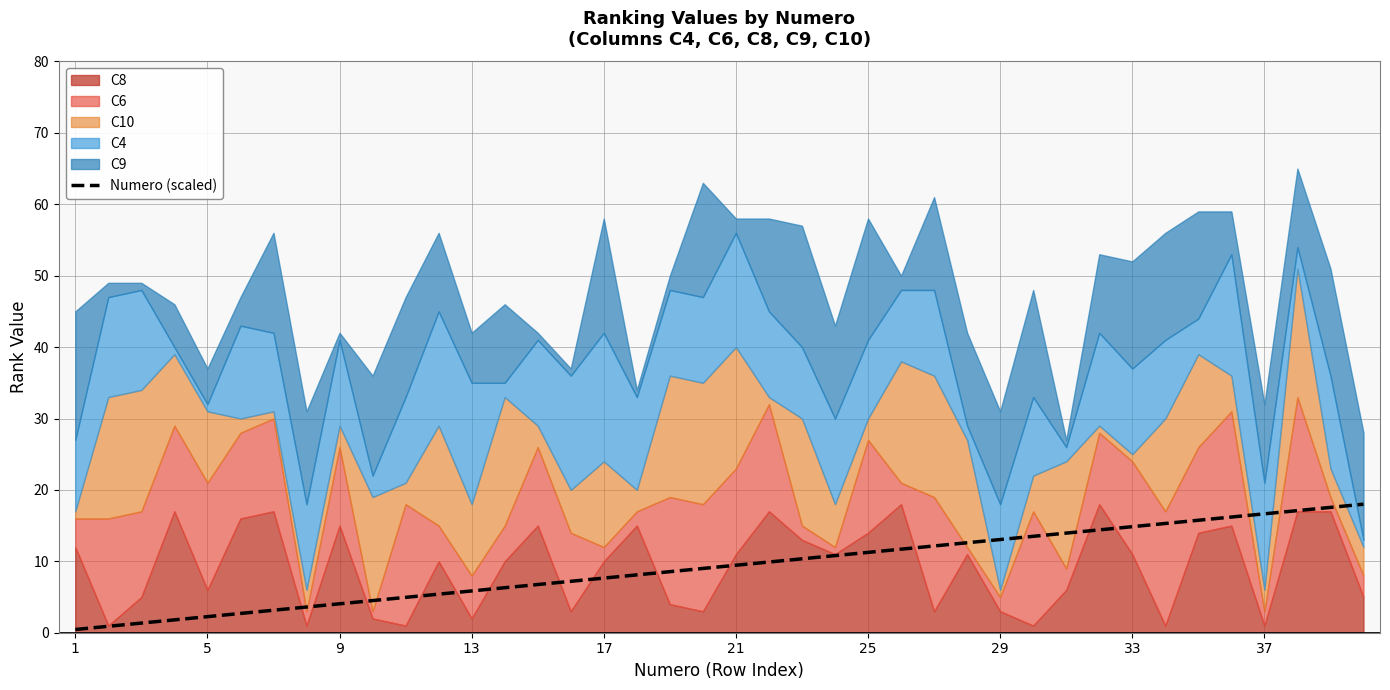

The value of Numero (scaled) at 5 is 2.2. True or false?

True